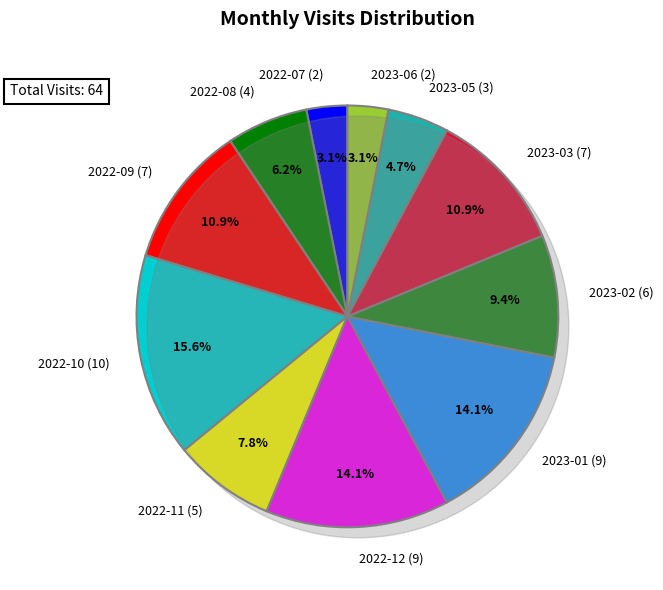

Approximately how many times larger is the value at 2023-05 (3) compared to 2022-11 (5)?

0.6